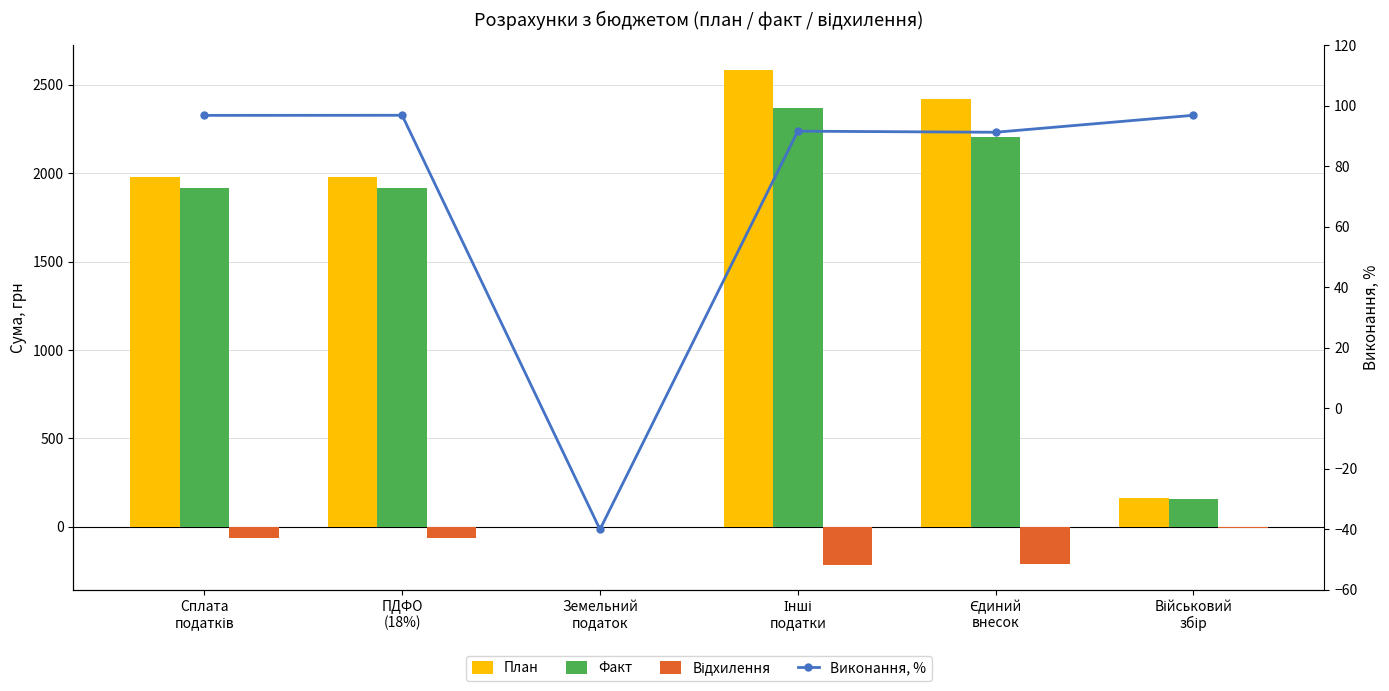

List the labels in order of Факт value, largest first.

Інші
податки, Єдиний
внесок, ПДФО
(18%), Сплата
податків, Військовий
збір, Земельний
податок